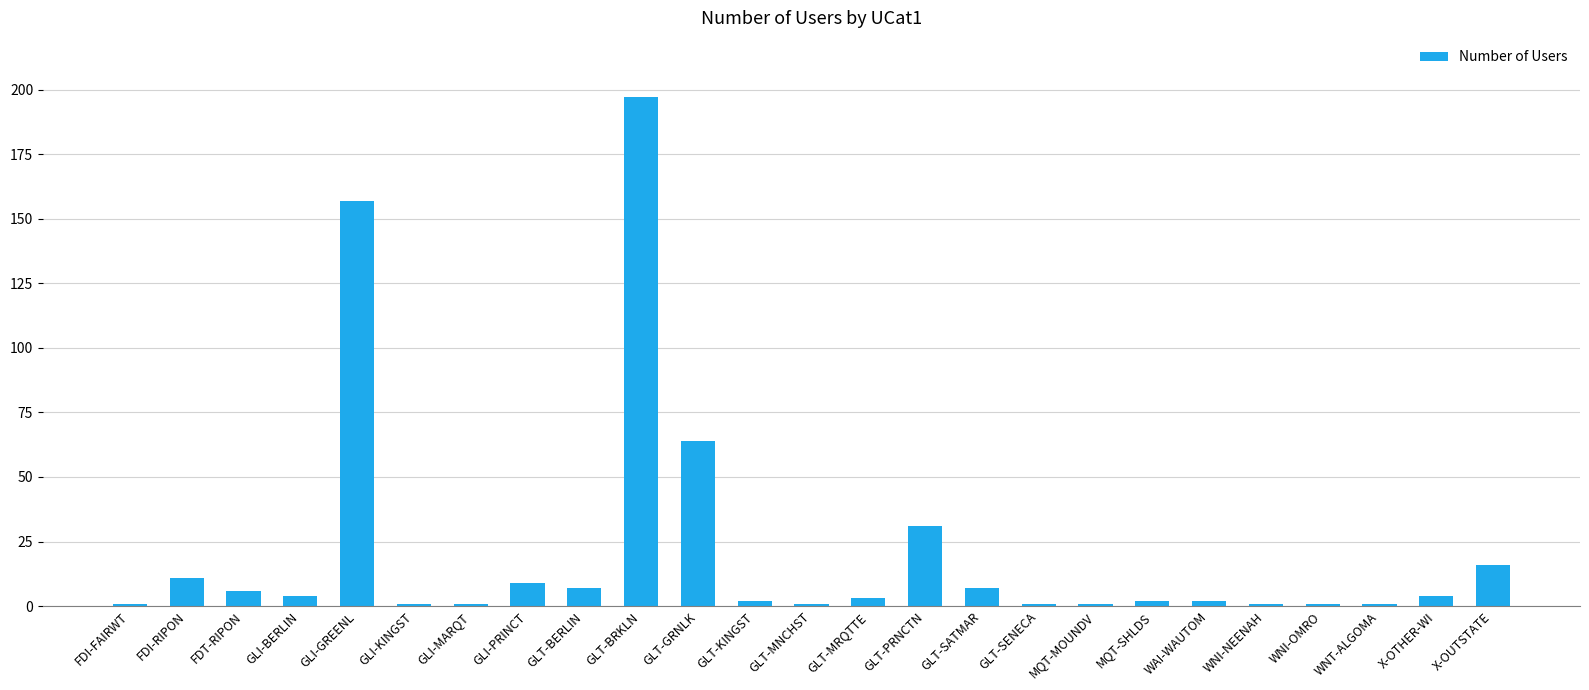

Reading left to right, extract all data points from this chart.

FDI-FAIRWT=1	FDI-RIPON=11	FDT-RIPON=6	GLI-BERLIN=4	GLI-GREENL=157	GLI-KINGST=1	GLI-MARQT=1	GLI-PRINCT=9	GLT-BERLIN=7	GLT-BRKLN=197	GLT-GRNLK=64	GLT-KINGST=2	GLT-MNCHST=1	GLT-MRQTTE=3	GLT-PRNCTN=31	GLT-SATMAR=7	GLT-SENECA=1	MQT-MOUNDV=1	MQT-SHLDS=2	WAI-WAUTOM=2	WNI-NEENAH=1	WNI-OMRO=1	WNT-ALGOMA=1	X-OTHER-WI=4	X-OUTSTATE=16